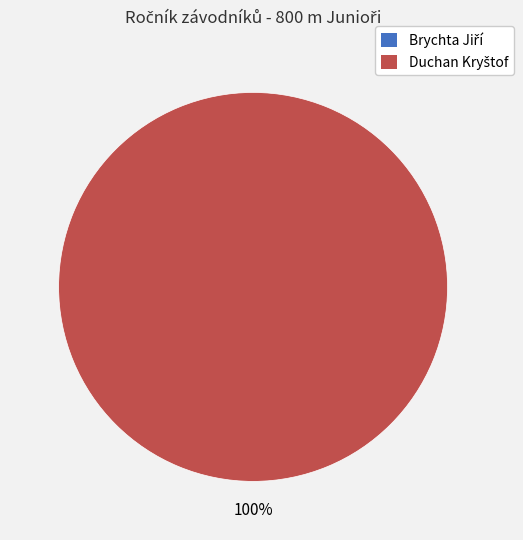

Which category has the biggest portion of the pie?

Duchan Kryštof